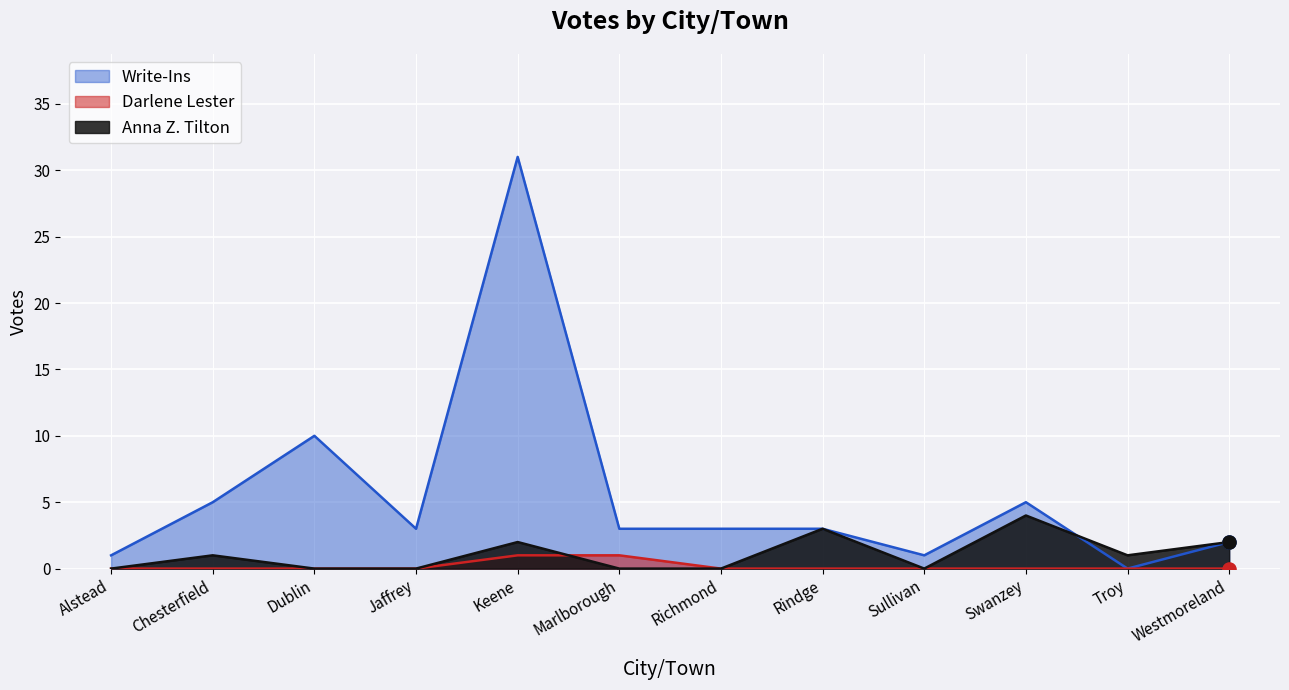

At how many categories does at least one series exceed 27?

1